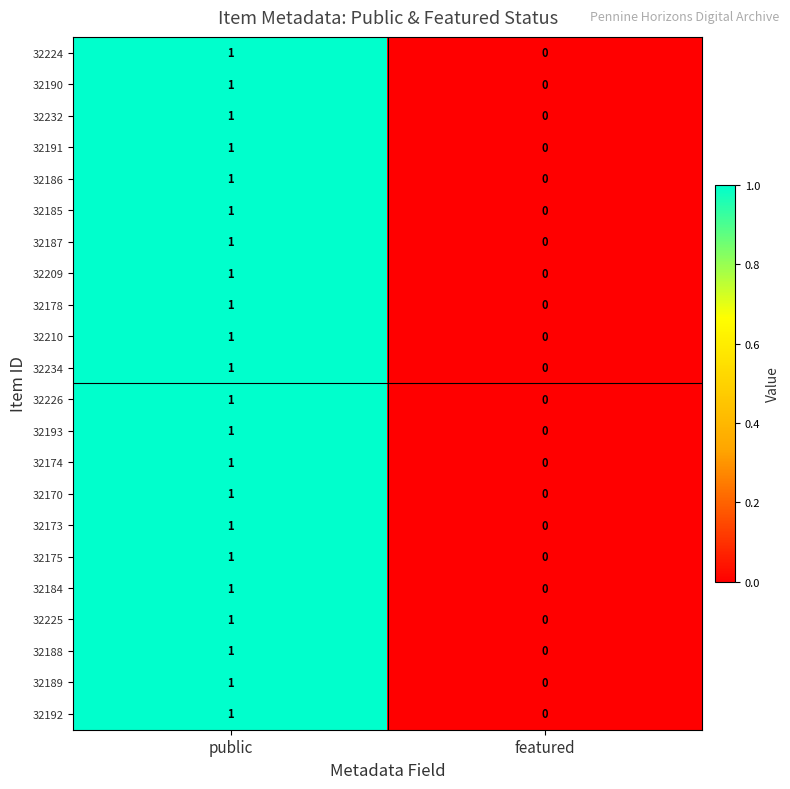

True or false: 32193 has a value of 1 at public.

True